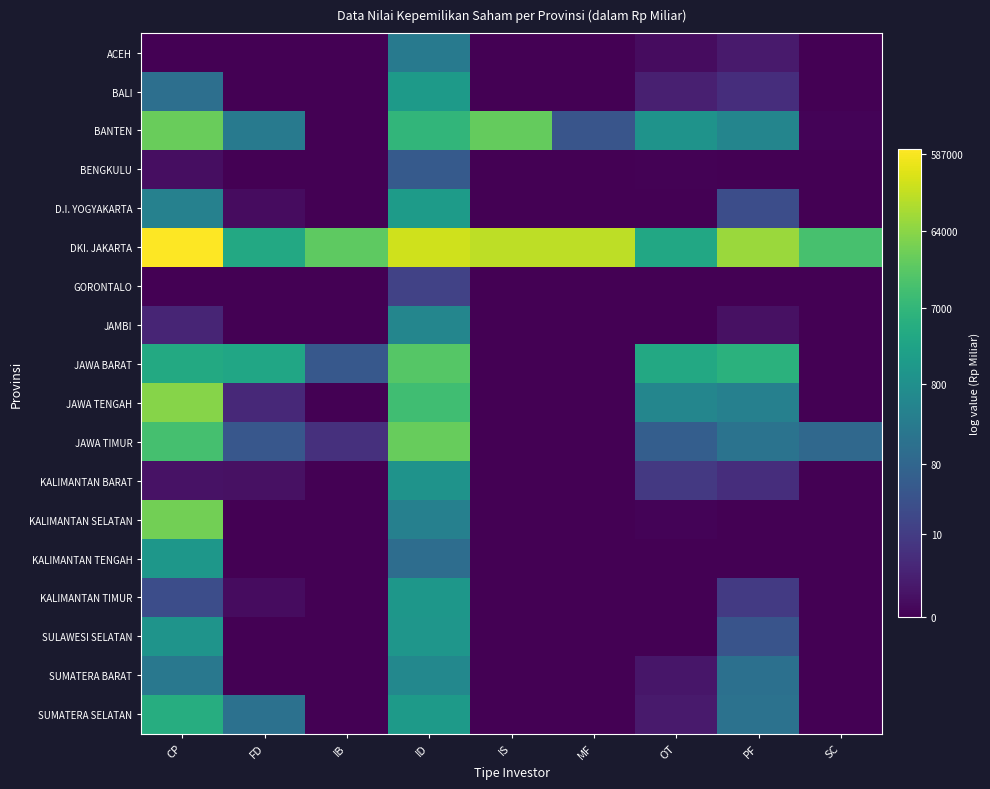

How many data points does each series have?

9